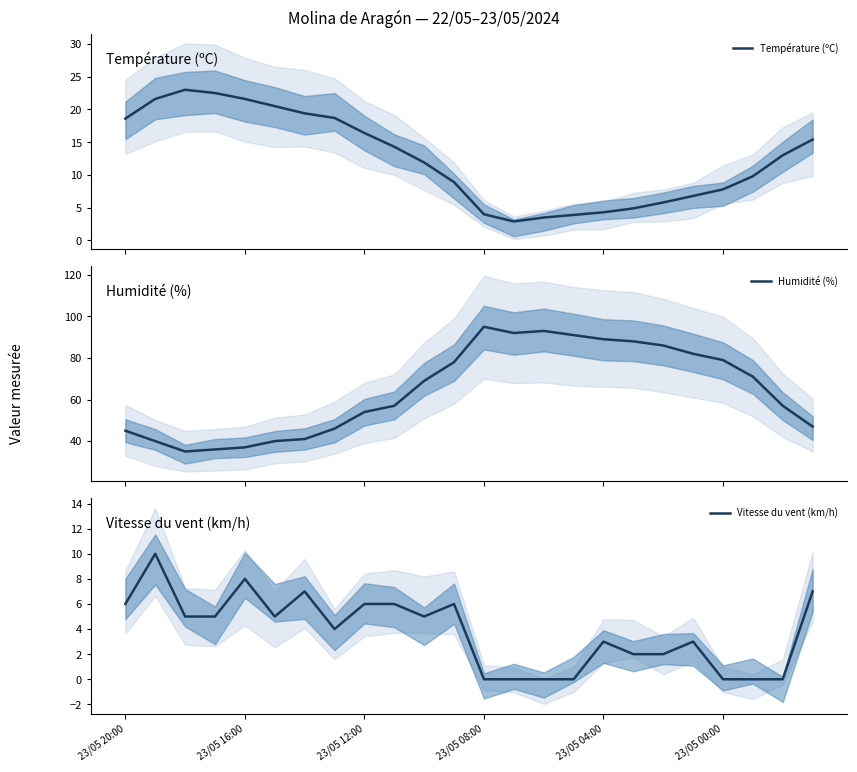

The Vitesse du vent (km/h) series shows 3 at 23/05 04:00. True or false?

True